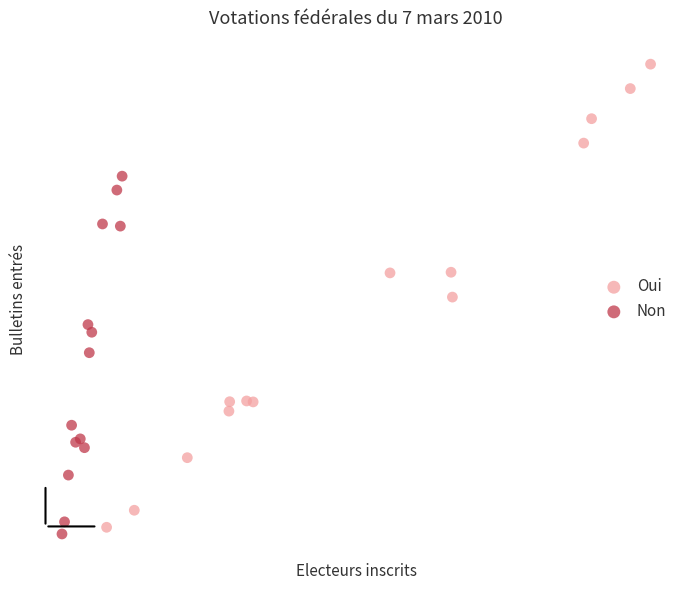

Which series reaches the maximum Y coordinate?

Oui